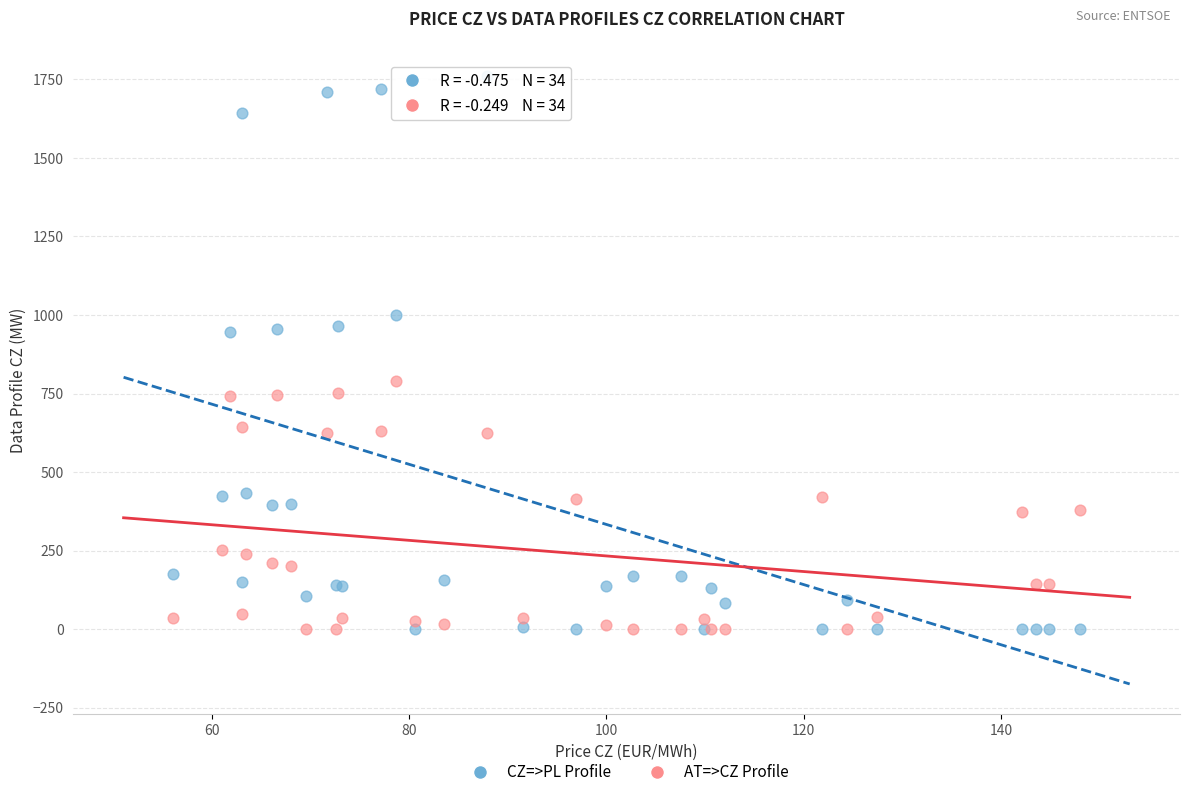

Which series reaches the maximum Y coordinate?

CZ=>PL Profile